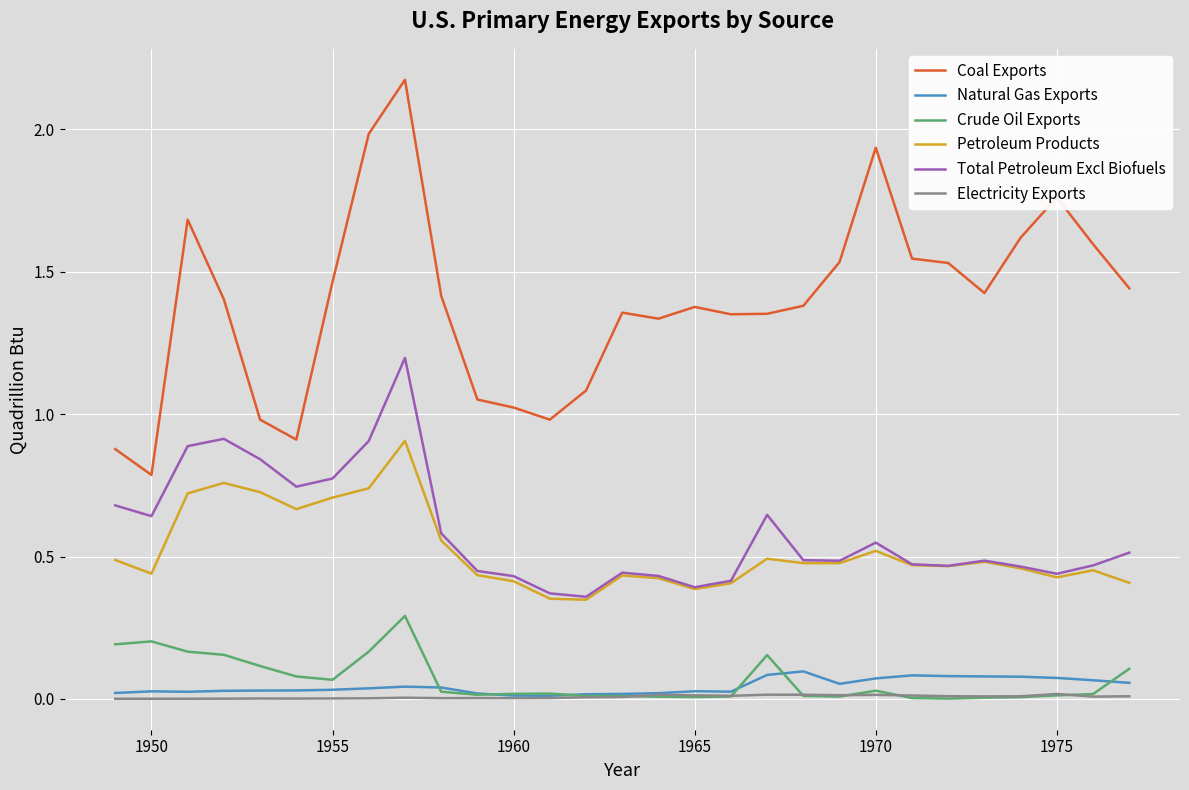

True or false: Natural Gas Exports and Petroleum Products intersect in this chart.

False